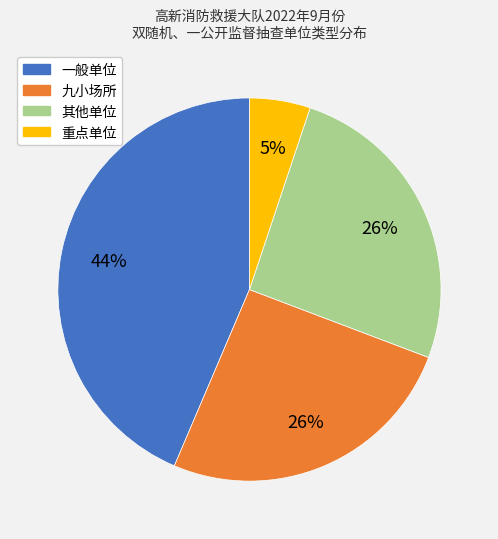

To the nearest percent, what is the combined percentage of 其他单位 and 九小场所?

51%